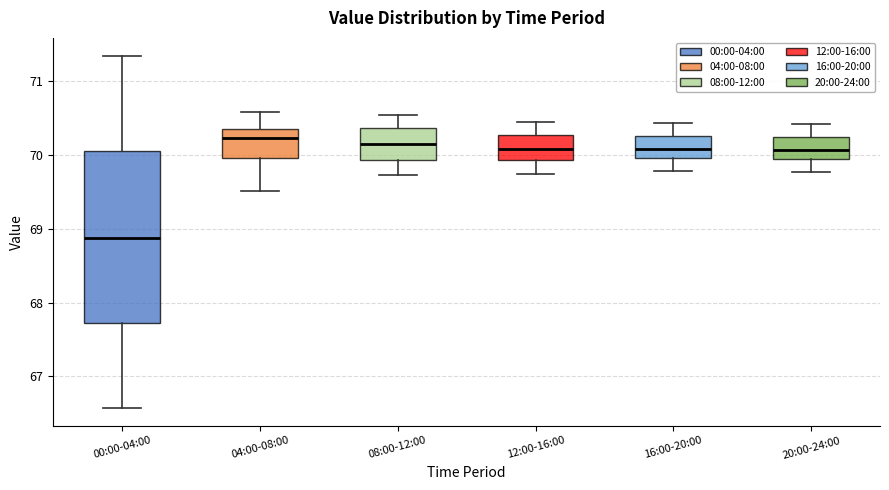

Which box is the tallest, from its lower edge to its upper edge?

00:00-04:00